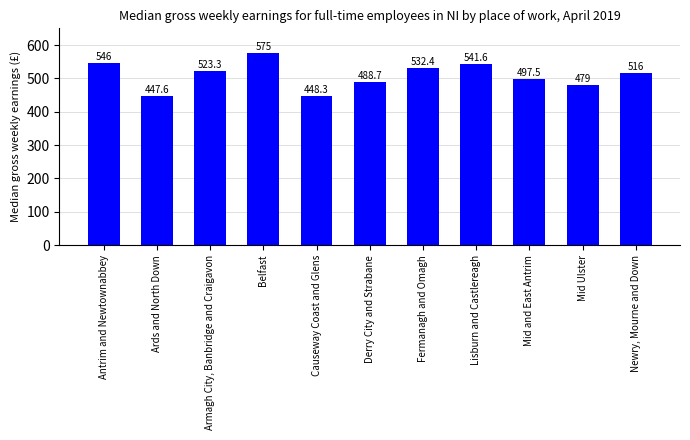

What is the sum of all values?

5595.4